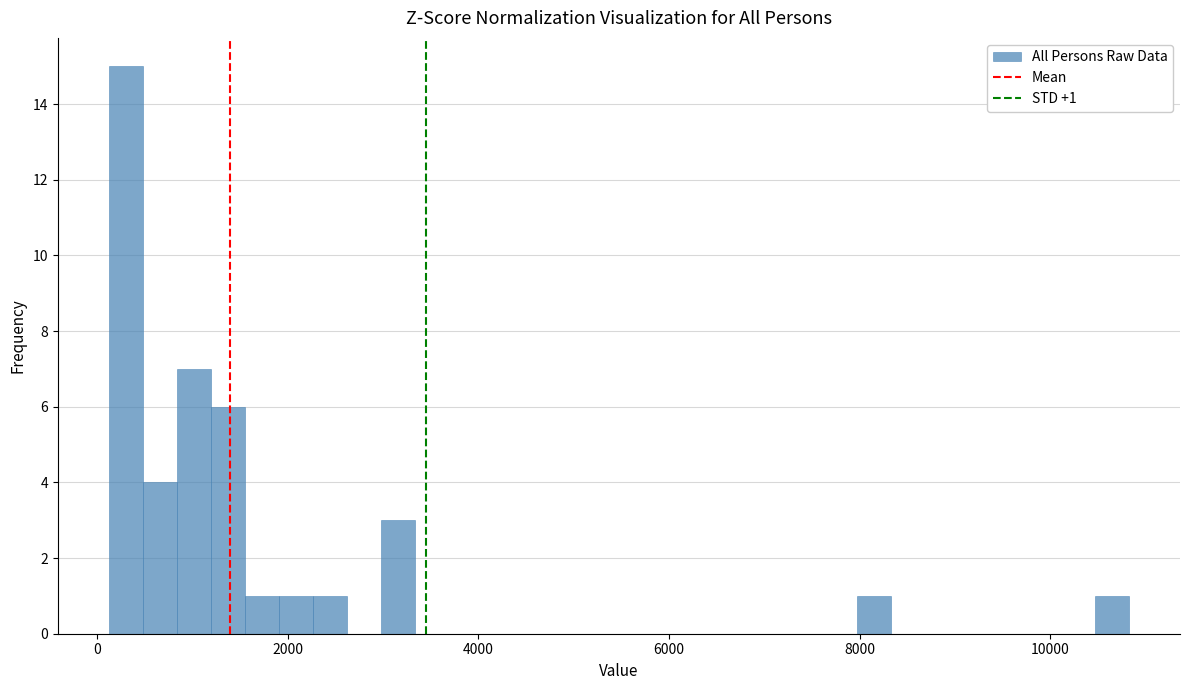

Around what value on the x-axis is the tallest bar? Give the approximate position of its centre, as read against the axis.

400